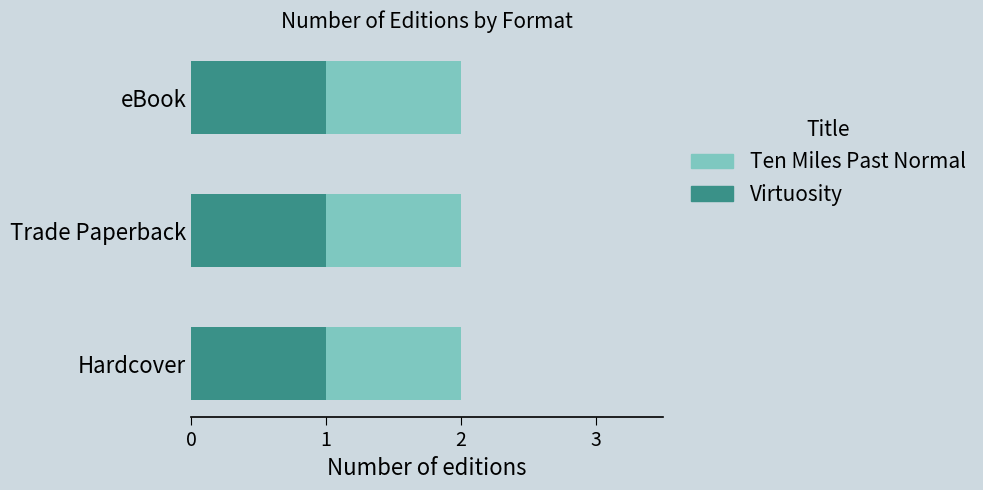

What is the label of the 2nd bar from the left?

Trade Paperback